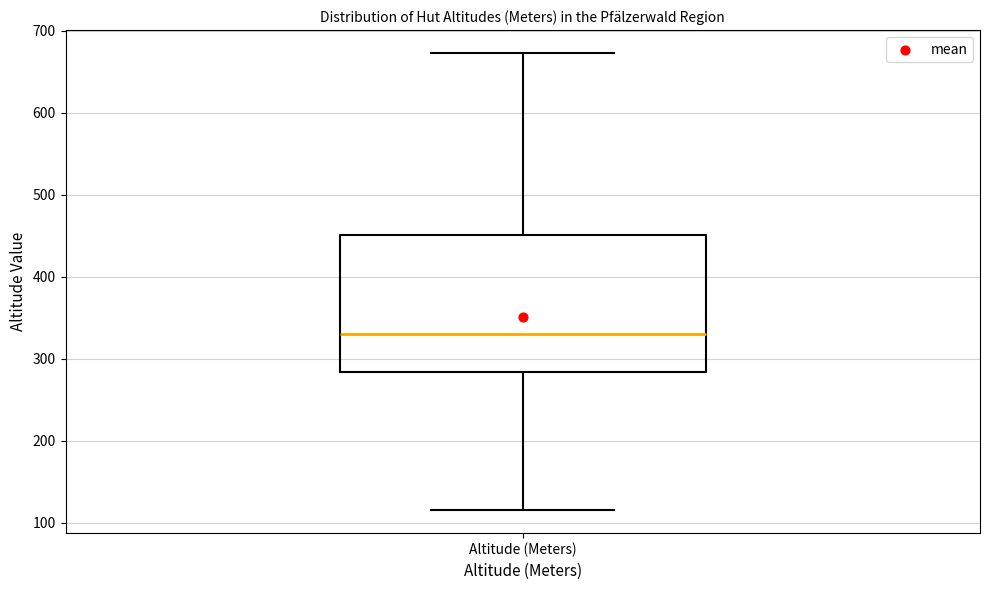

Read this box plot against the y-axis: the position of the median line, the range covered by the box, and the ends of both whiskers. The values are not printed on the chart, so give them approximately, as read against the axis.

median 330, box 280 to 450, whiskers 120 to 670